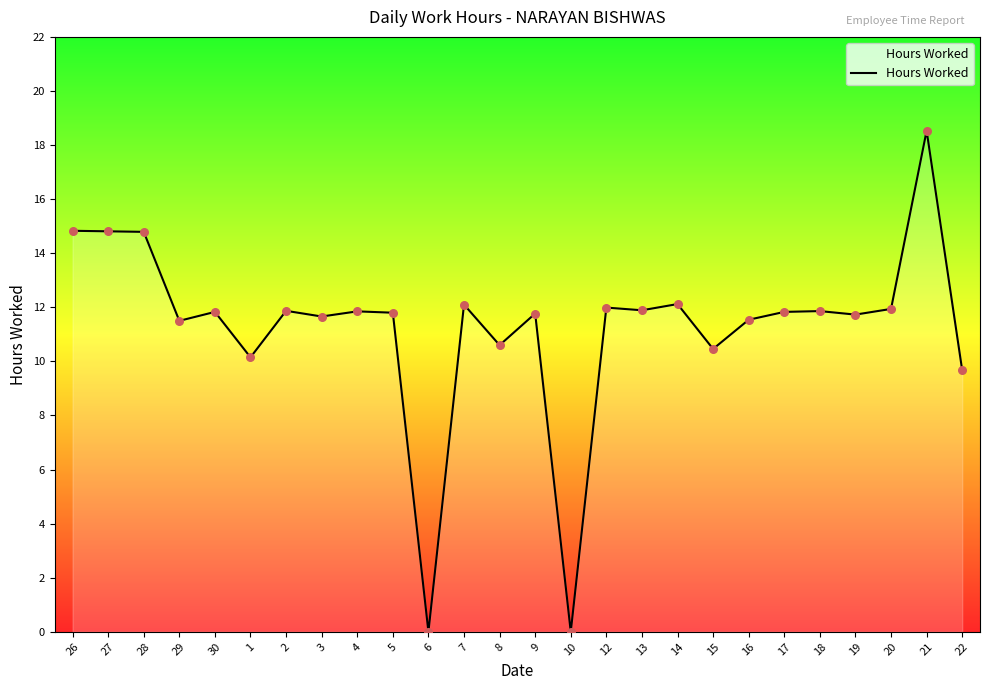

What is the ratio of the value at 16 to the value at 21?

0.6